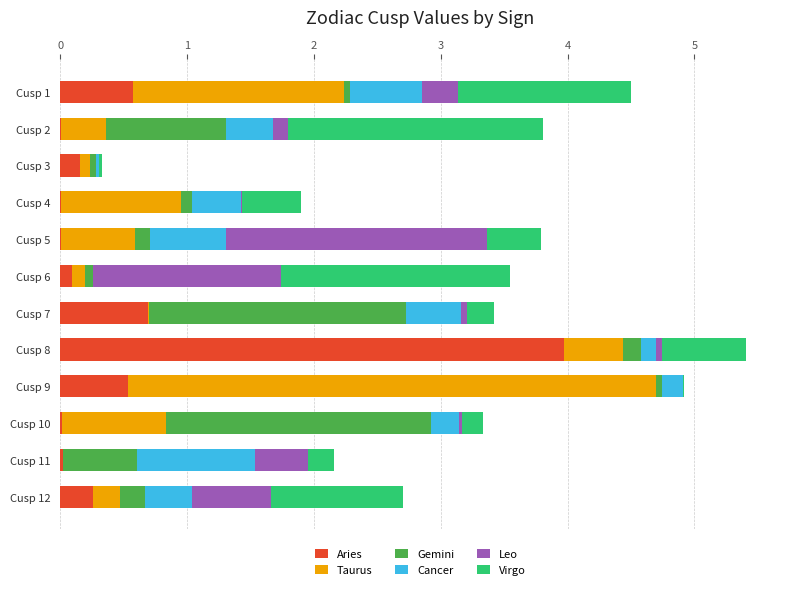

How many series are shown in this chart?

6